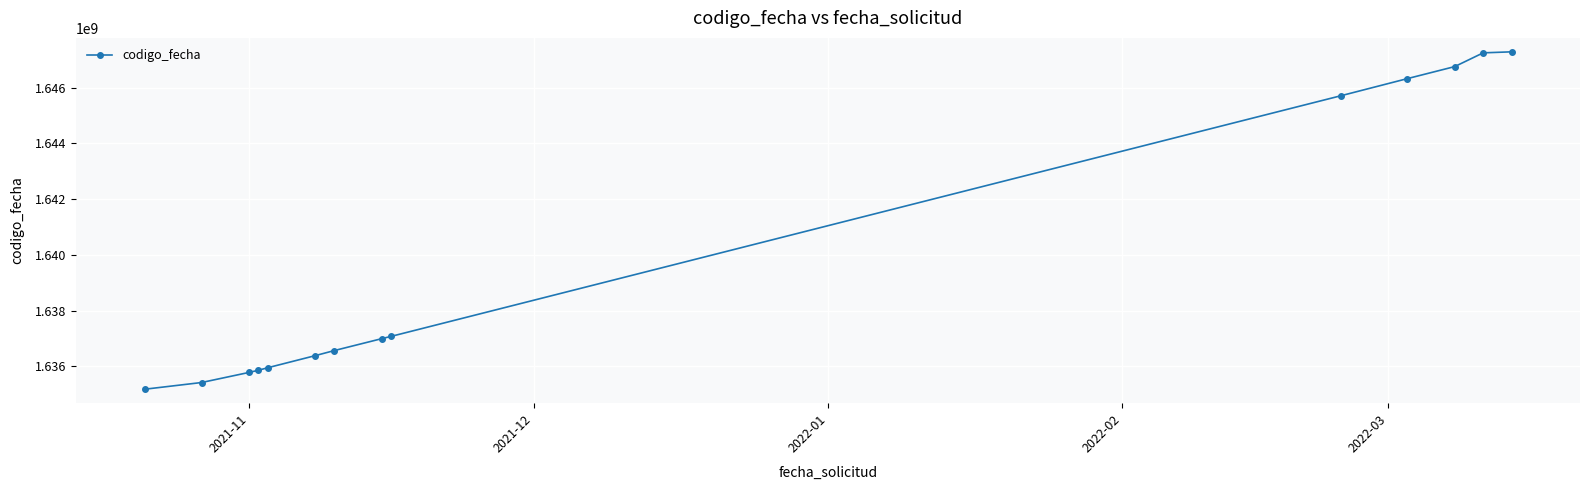

How many lines are shown in the chart?

1